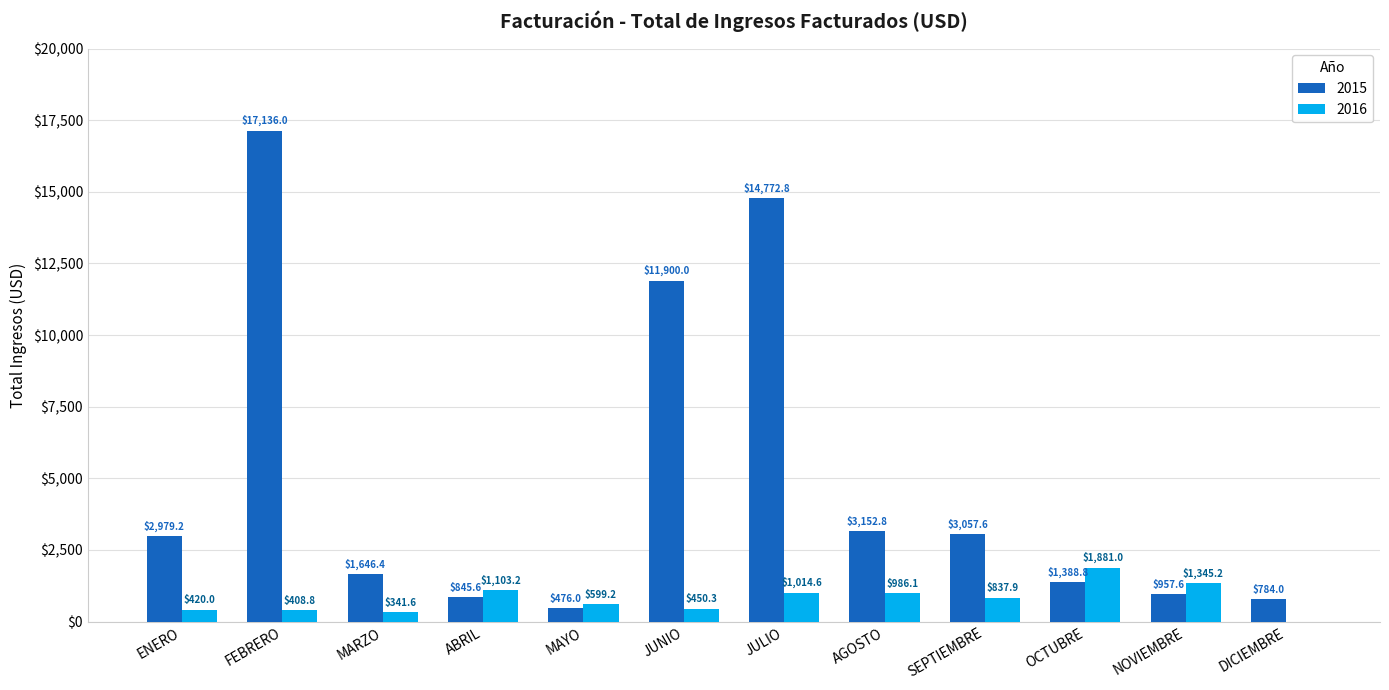

At which label is 2015 closest to 8806?

JUNIO